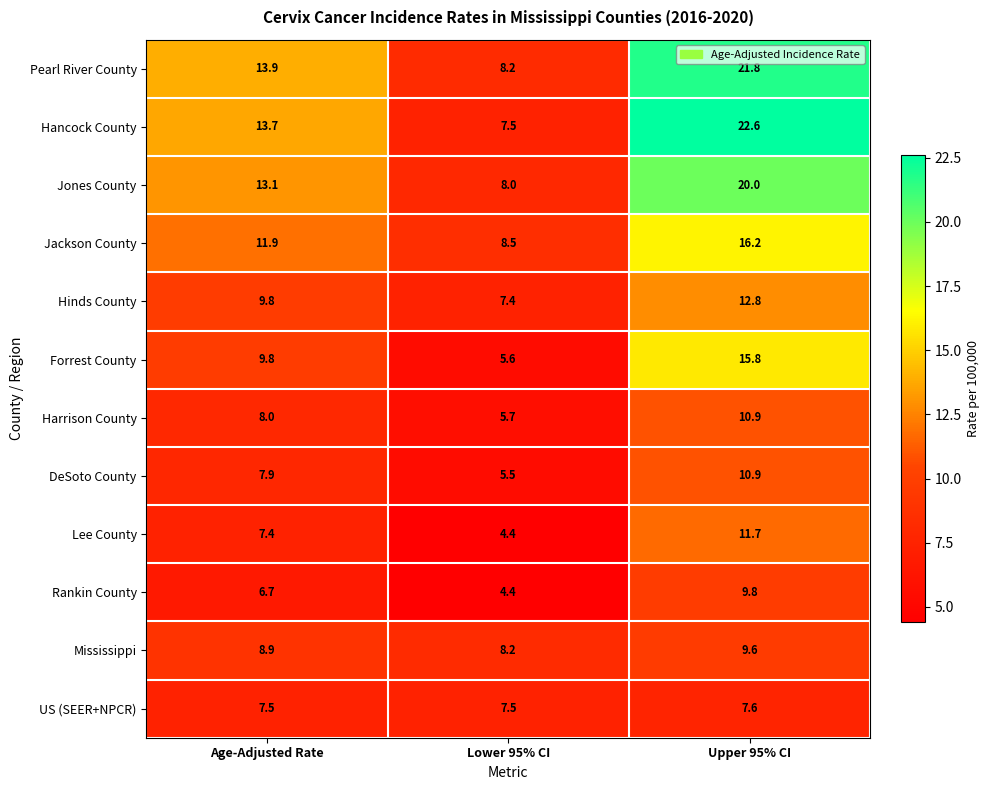

Count the number of categories in the chart.

3